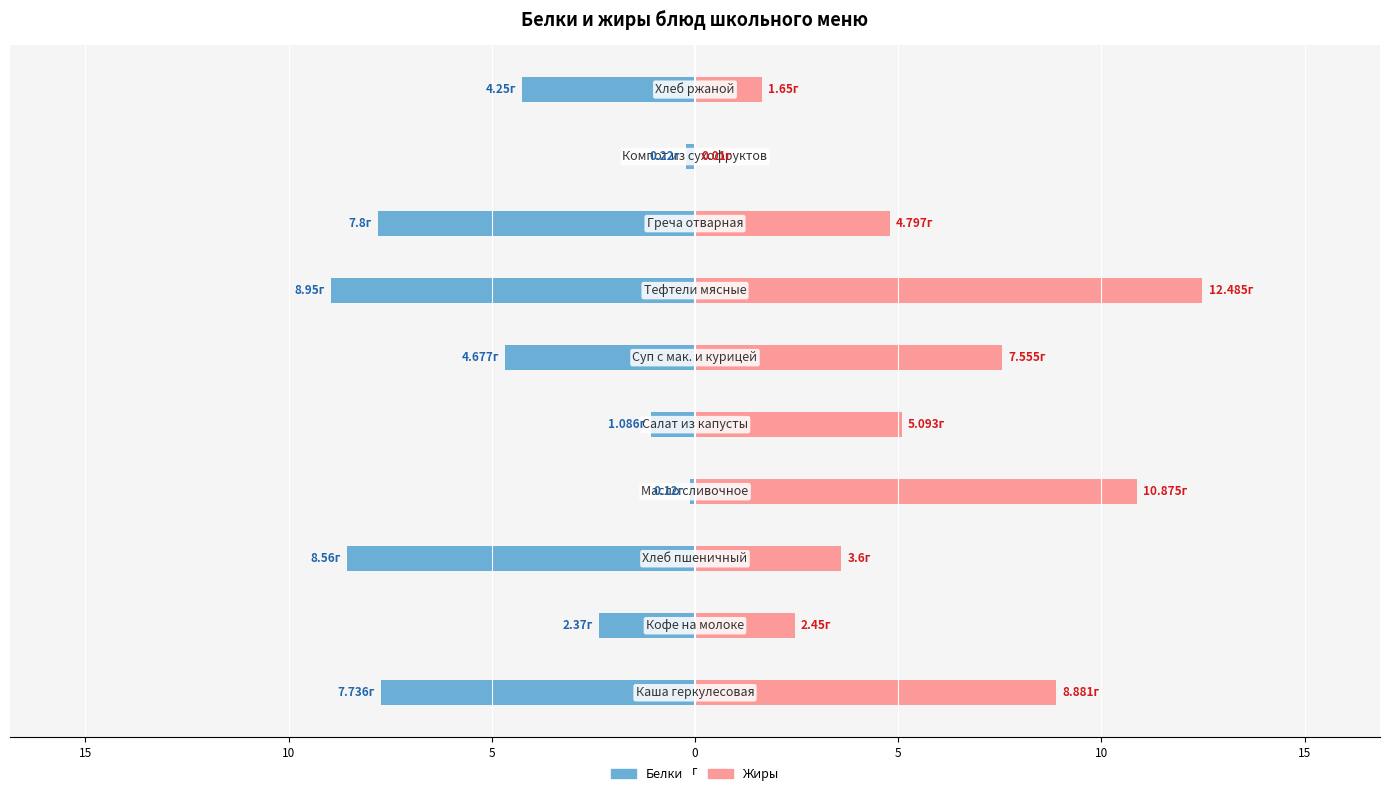

What is the sum of all Белки values?

-45.8